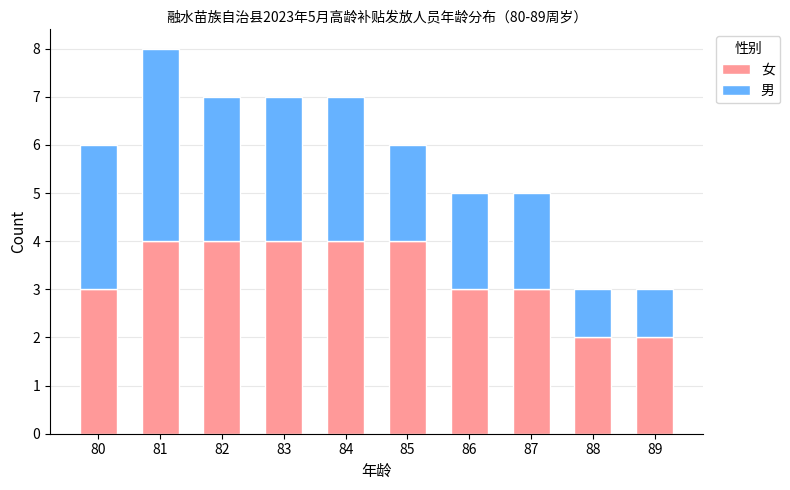

What is the total value across all series at 88?

3